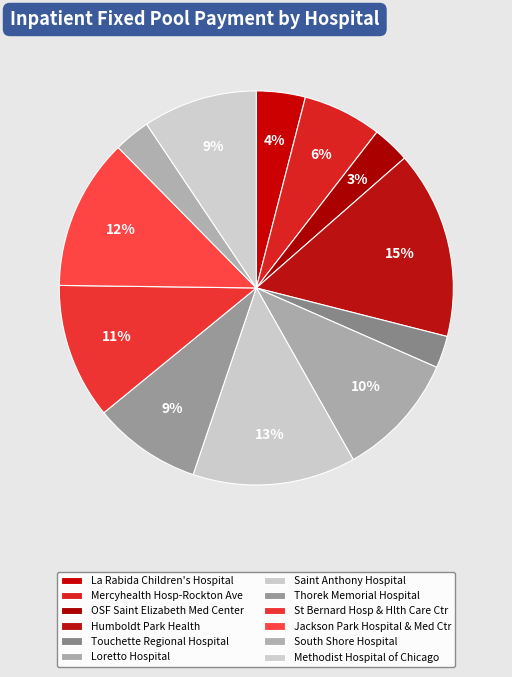

Which has a higher value, Methodist Hospital of Chicago or Touchette Regional Hospital?

Methodist Hospital of Chicago